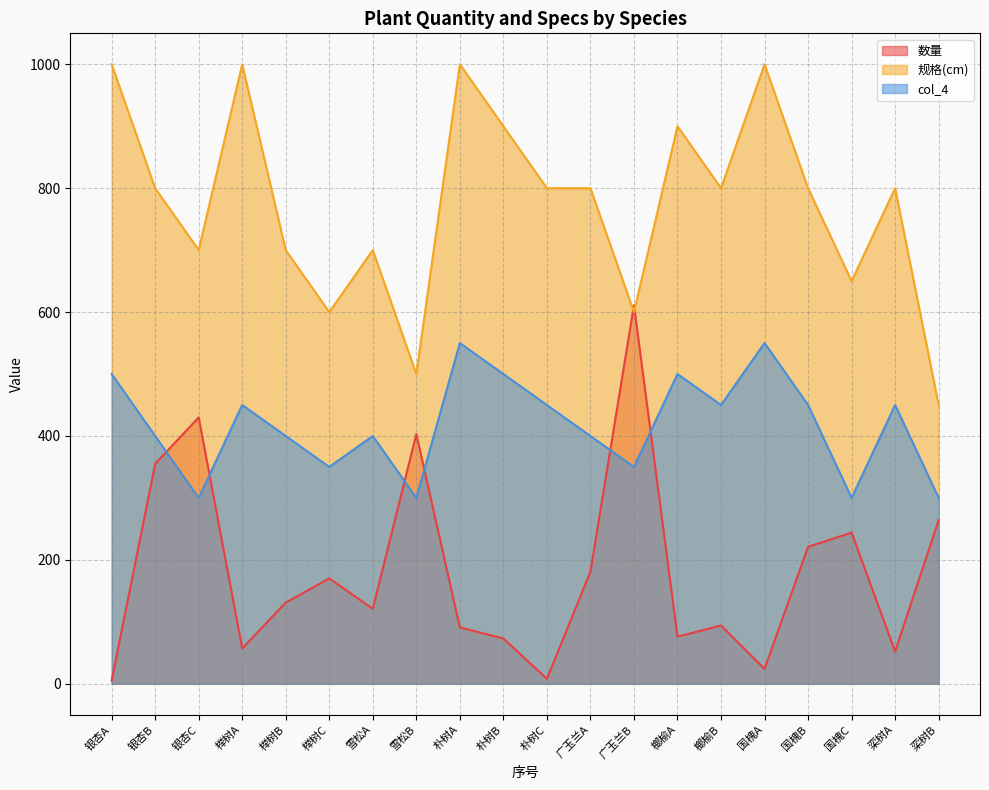

True or false: 规格(cm) and col_4 intersect in this chart.

False